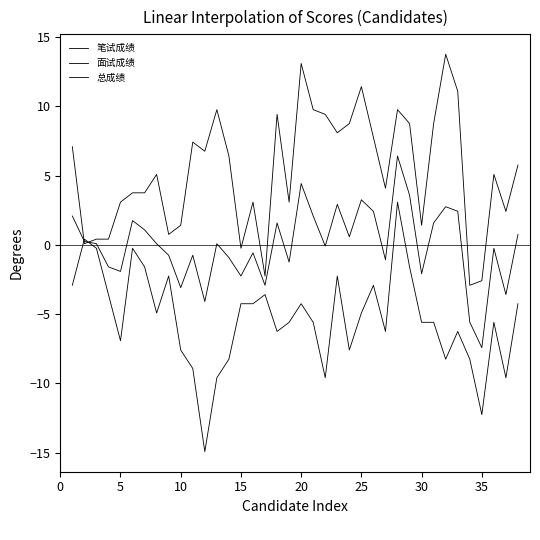

How many lines are shown in the chart?

3